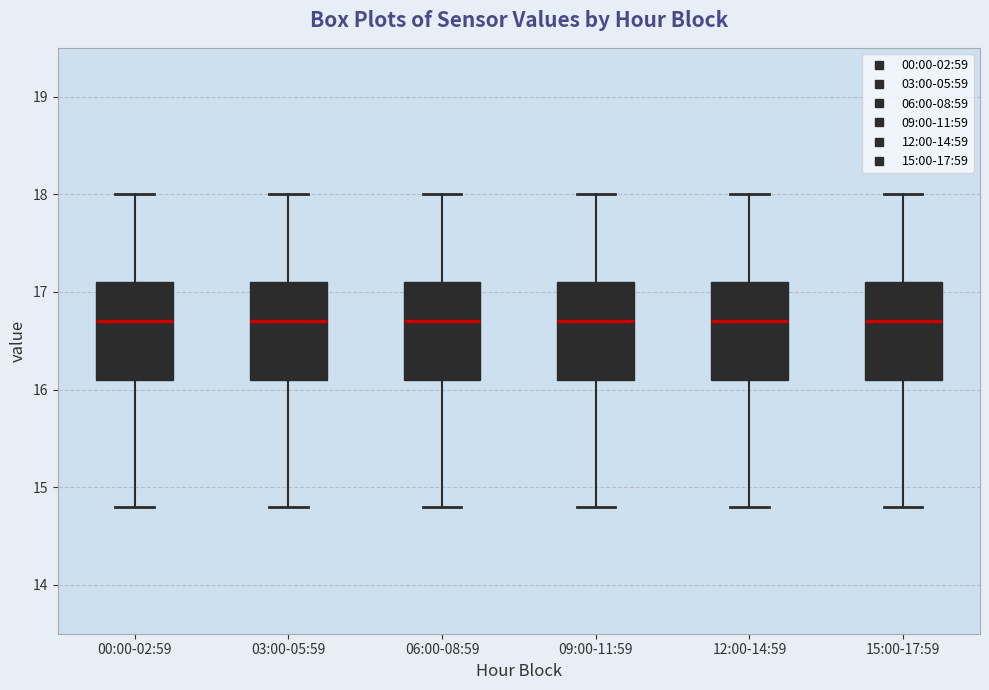

Where is the lower edge of the box for 12:00-14:59 on the y-axis? The values are not printed on the chart, so give them approximately, as read against the axis.

16.1